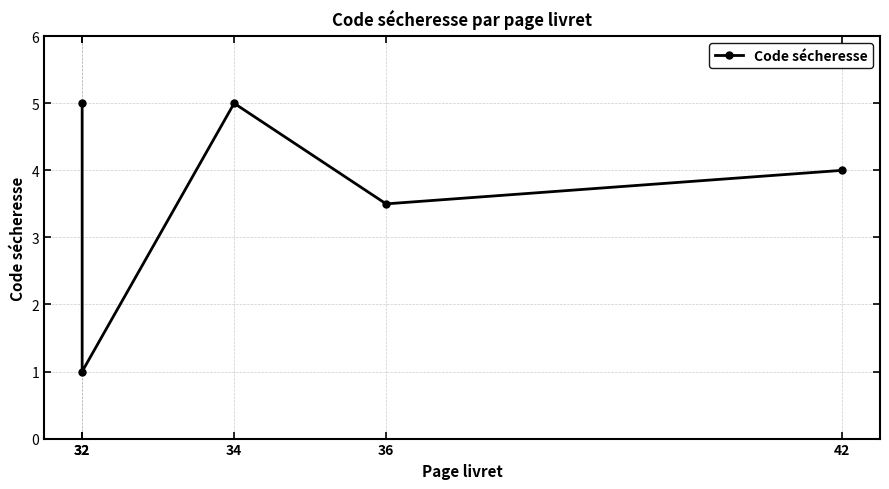

Reading right to left, list all the values displayed in this chart.

4.0	3.5	5.0	1.0	5.0